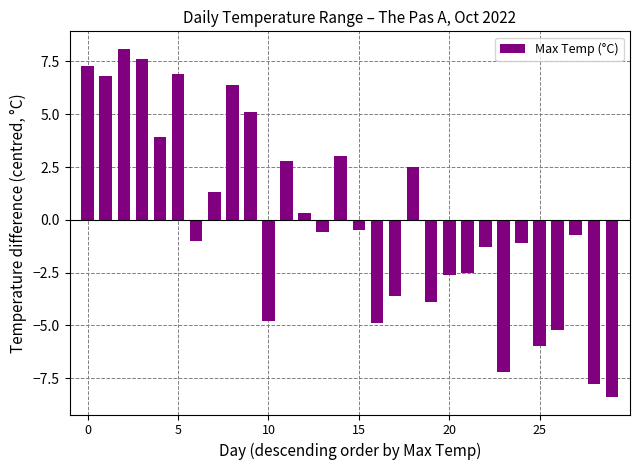

Reading left to right, transcribe all the data shown in this chart.

7.3	6.8	8.1	7.6	3.9	6.9	-1.0	1.3	6.4	5.1	-4.8	2.8	0.3	-0.6	3.0	-0.5	-4.9	-3.6	2.5	-3.9	-2.6	-2.5	-1.3	-7.2	-1.1	-6.0	-5.2	-0.7	-7.8	-8.4